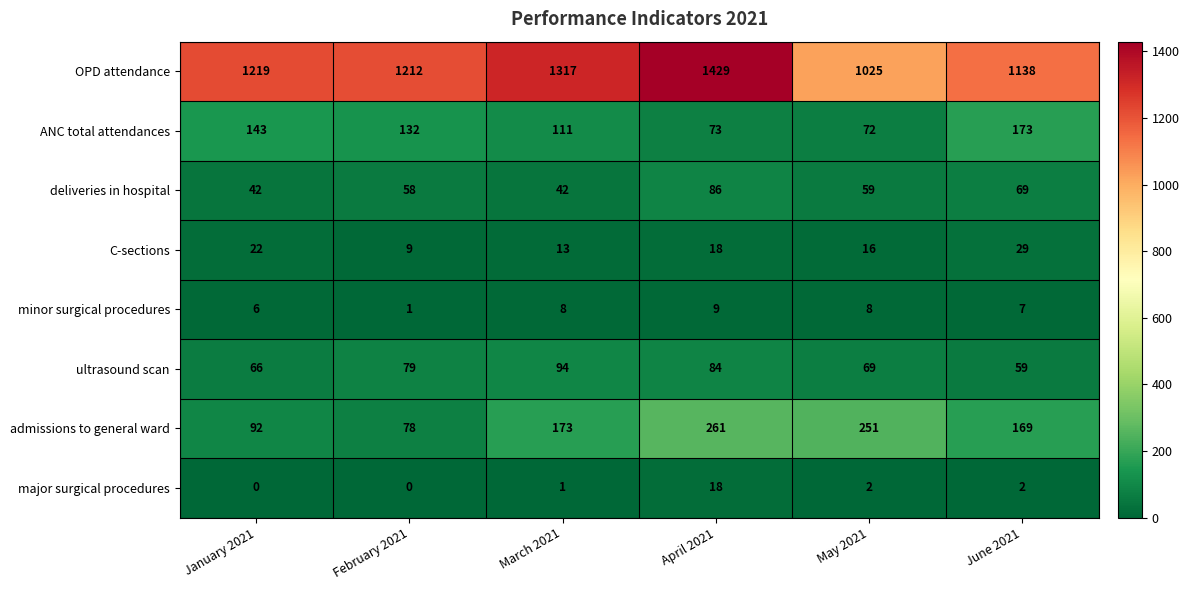

At March 2021, list the series in order from largest to smallest.

OPD attendance, admissions to general ward, ANC total attendances, ultrasound scan, deliveries in hospital, C-sections, minor surgical procedures, major surgical procedures